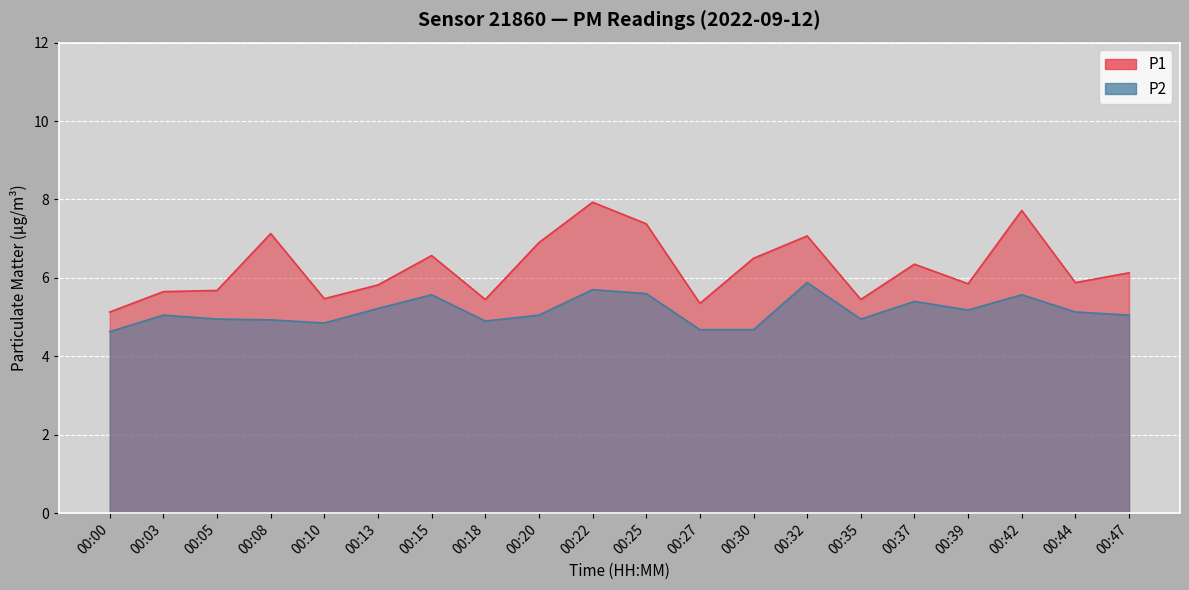

Where does the P2 series first go above 5?

00:03